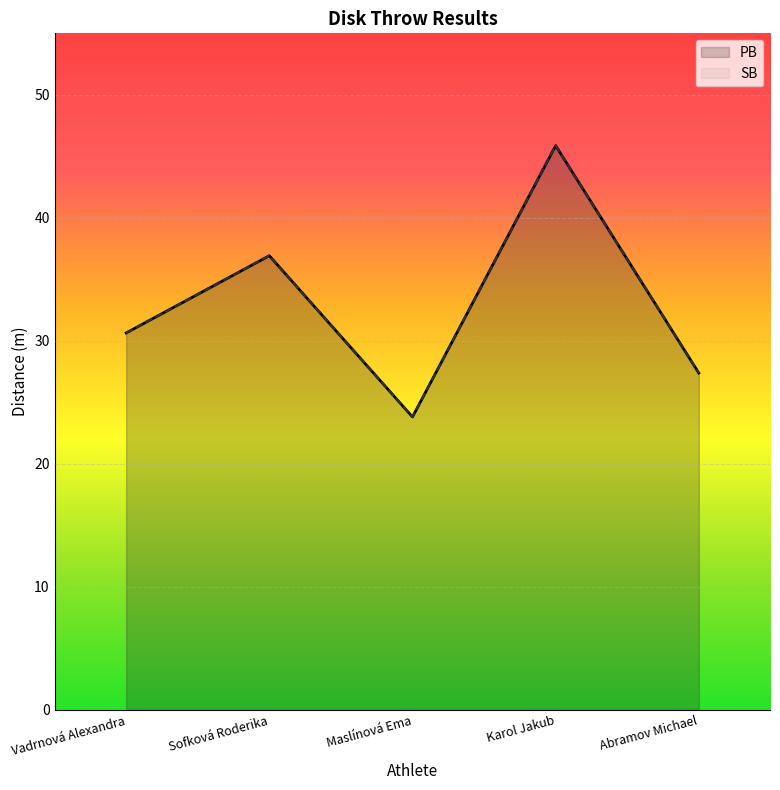

What are all the series names shown in the legend?

PB, SB